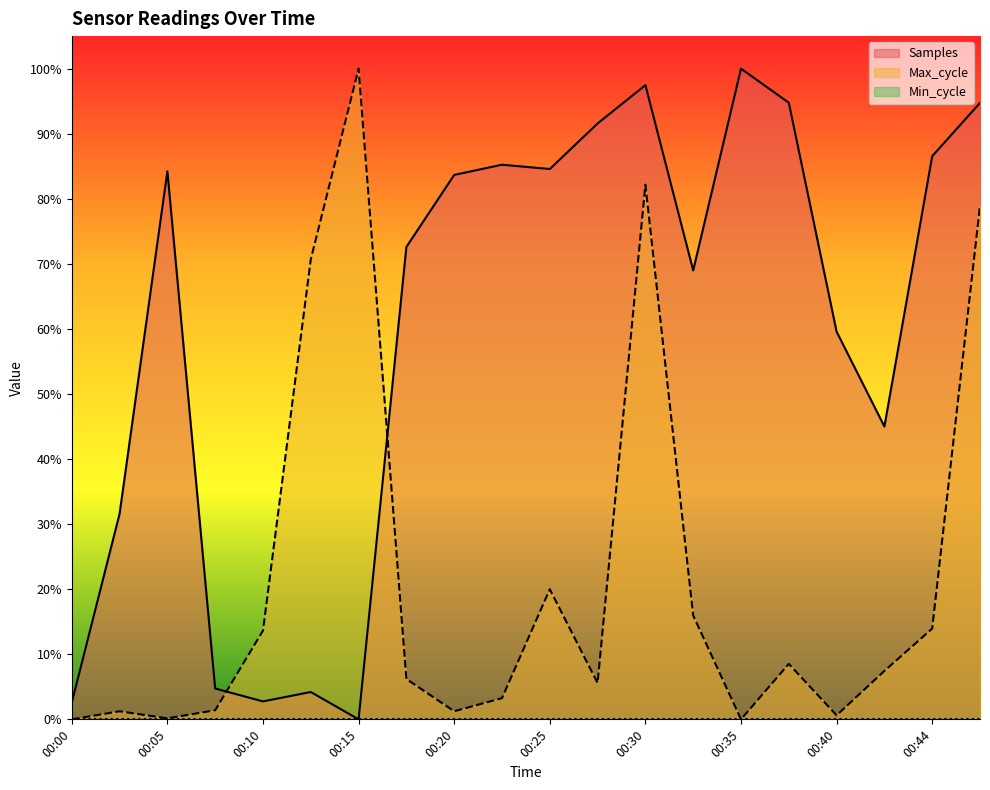

At which category is the sum across all series the highest?

00:30